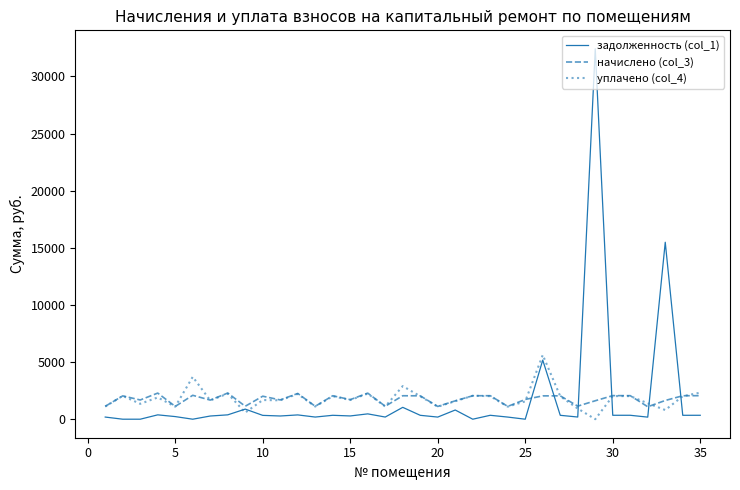

Rank the series by their maximum value, from lowest to highest.

начислено (col_3), уплачено (col_4), задолженность (col_1)